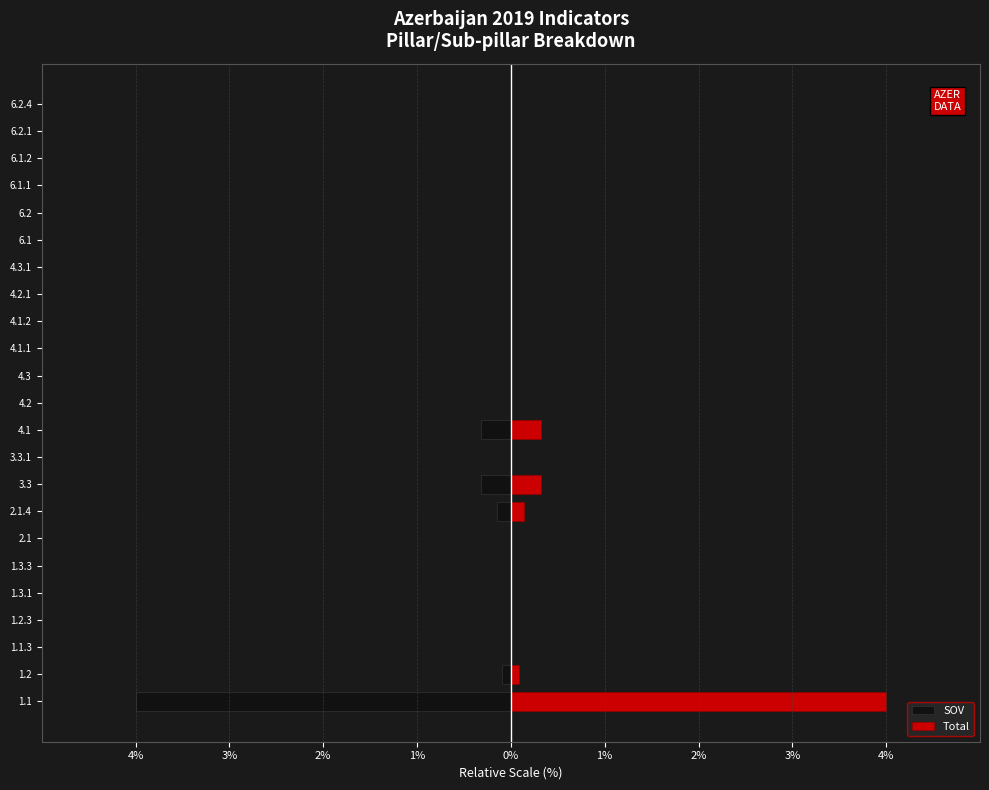

How many bars are there in each group?

2